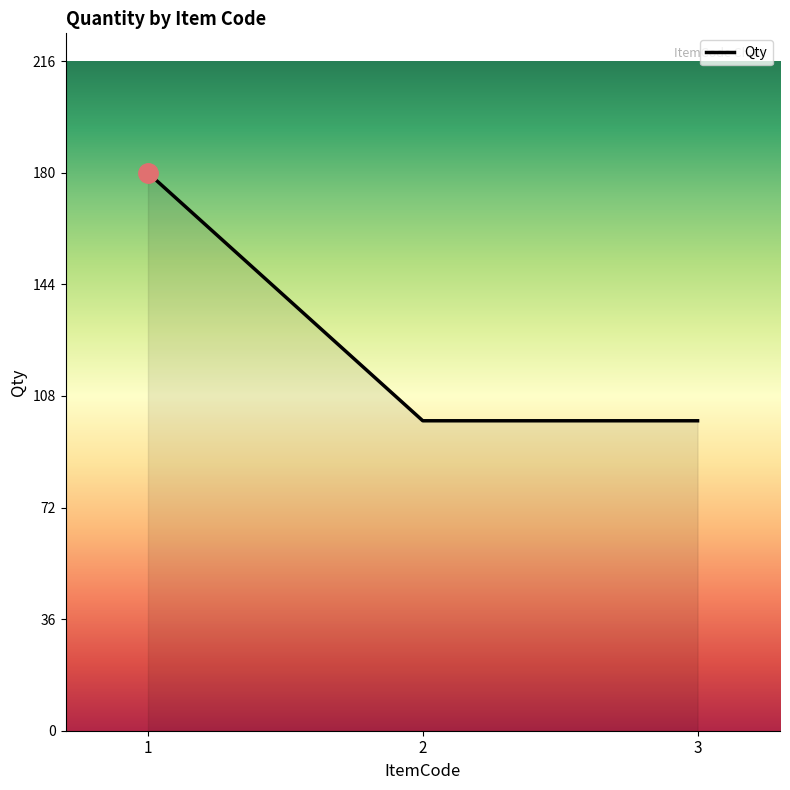

What is the difference between the maximum and minimum values?

80